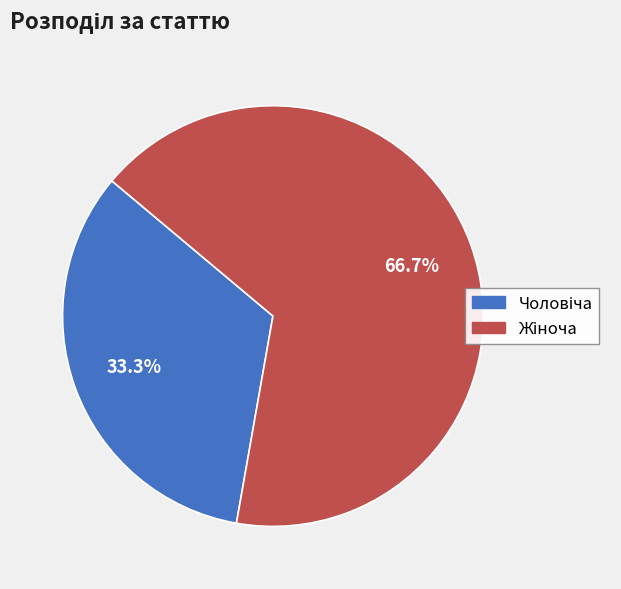

Is there a majority slice in this chart?

Yes